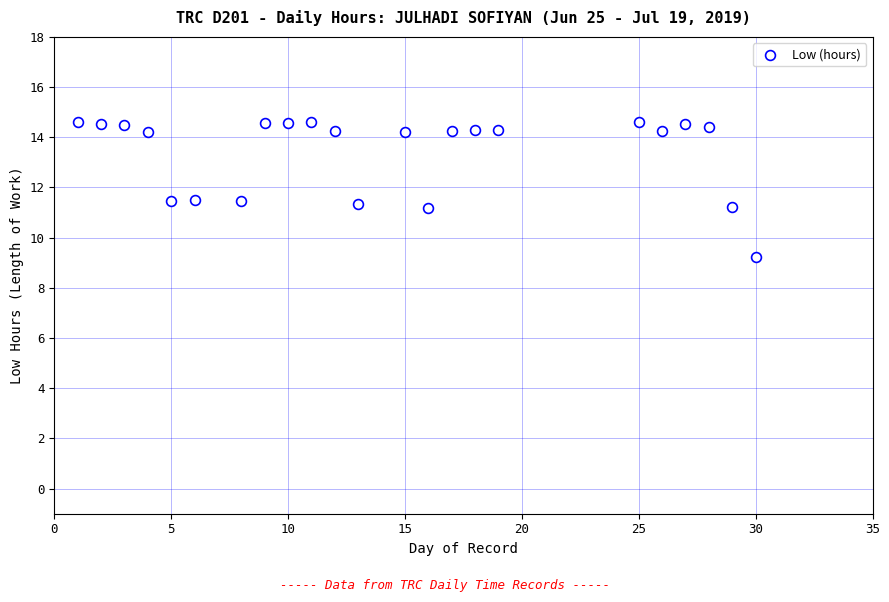

What is the range of Y values (max minus min)?

5.4